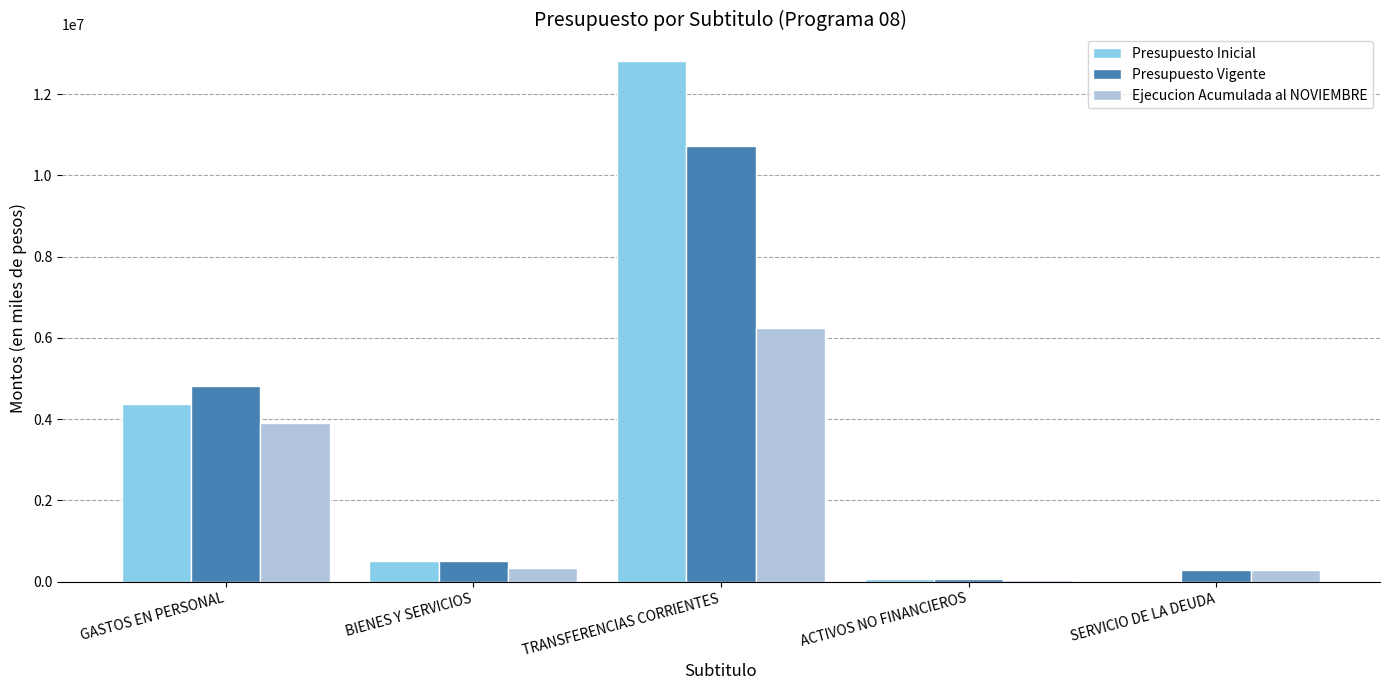

What is the difference between the Ejecucion Acumulada al NOVIEMBRE values at GASTOS EN PERSONAL and SERVICIO DE LA DEUDA?

3617953